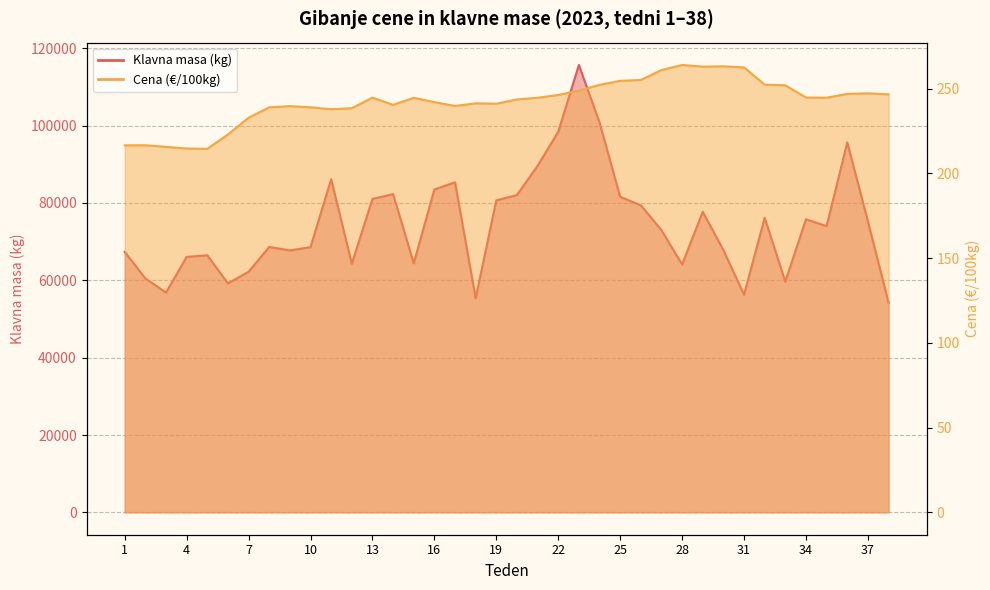

What is the difference between the maximum and minimum values in the Cena (€/100kg) series?

49.5